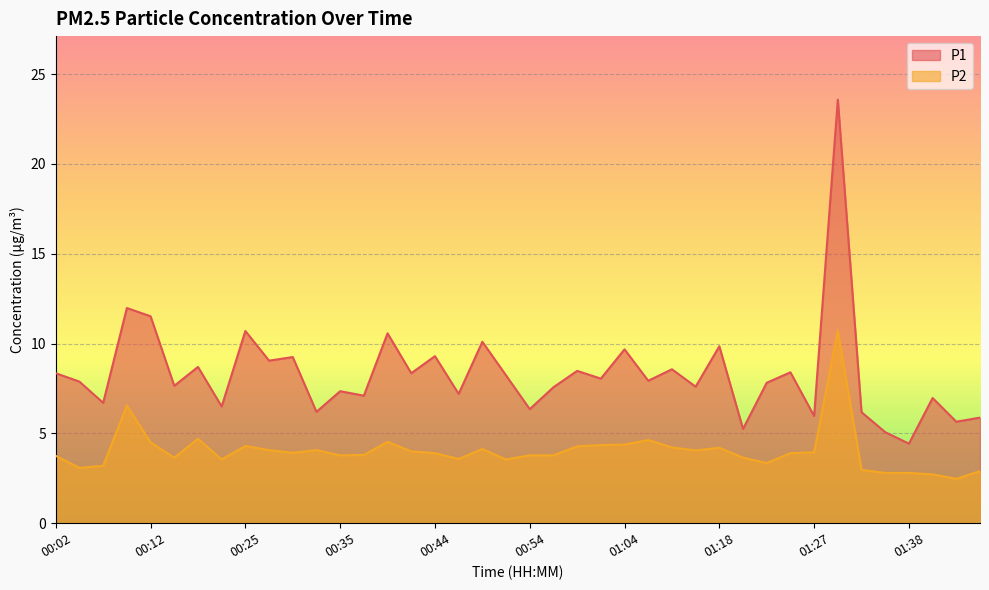

Does the chart display data point markers on the line(s)?

No